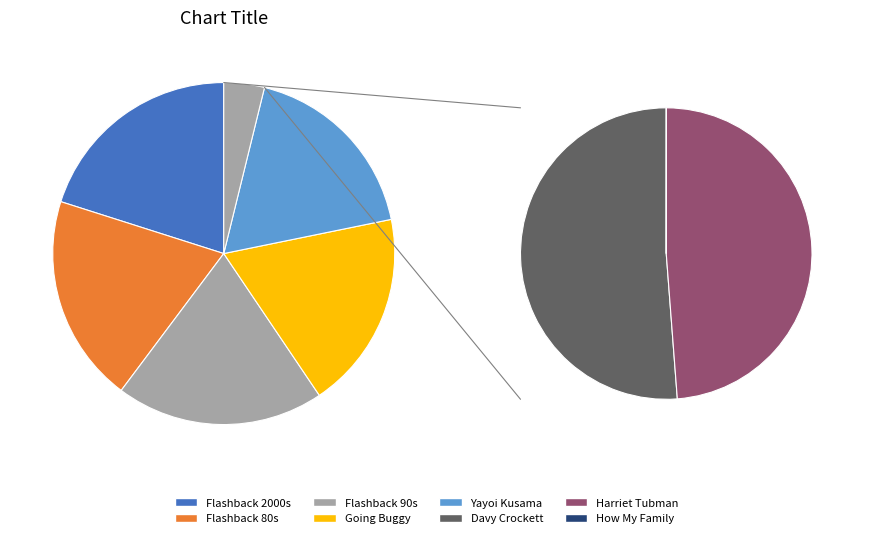

To the nearest percent, what percentage of the pie is Flashback 80s?

20%